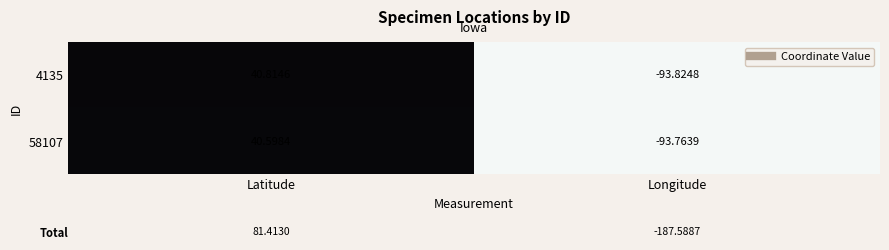

At which category does the chart reach its minimum across all series?

Longitude